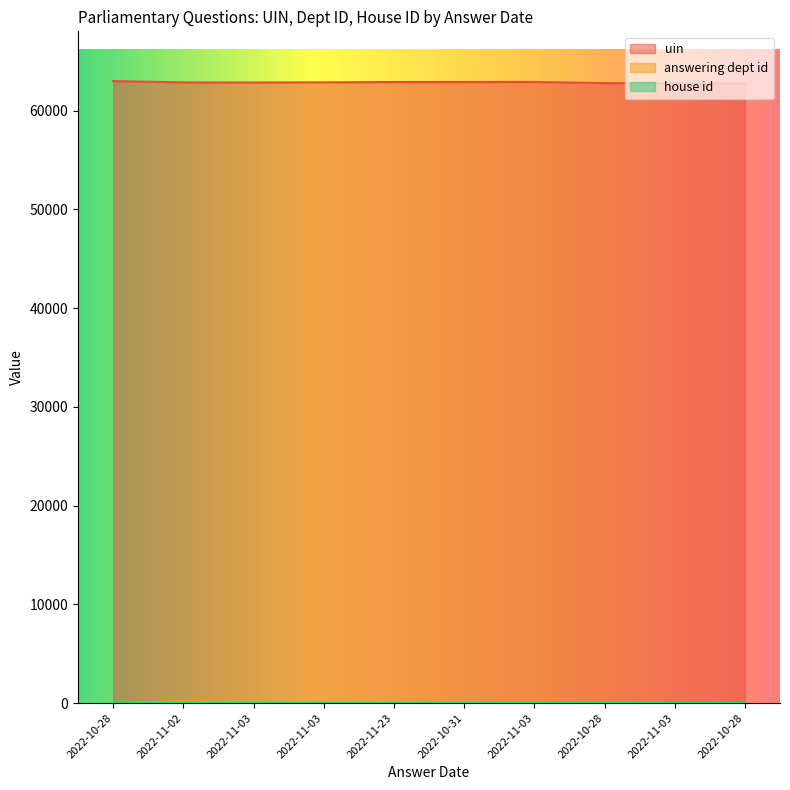

Where is answering dept id nearest to the value 114?

2022-10-28